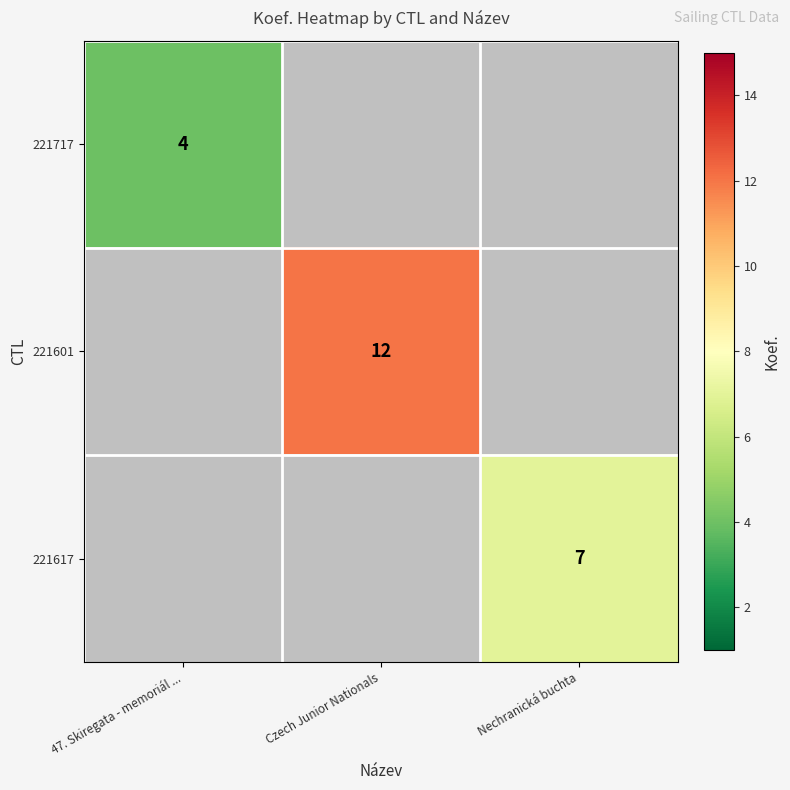

Is it true that 221617 equals 7 at Nechranická buchta?

True